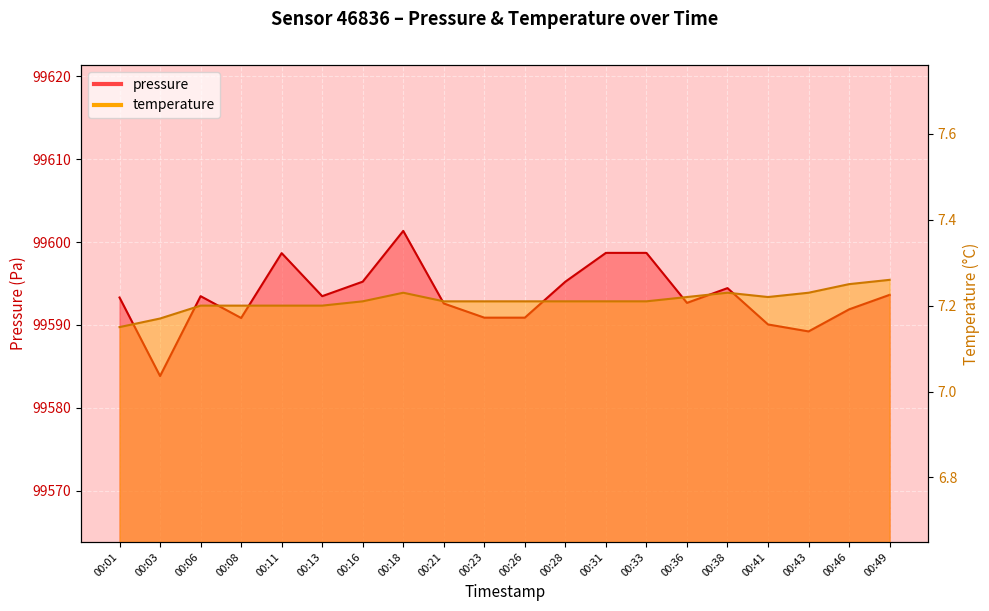

The temperature series shows 7.2 at 00:38. True or false?

True